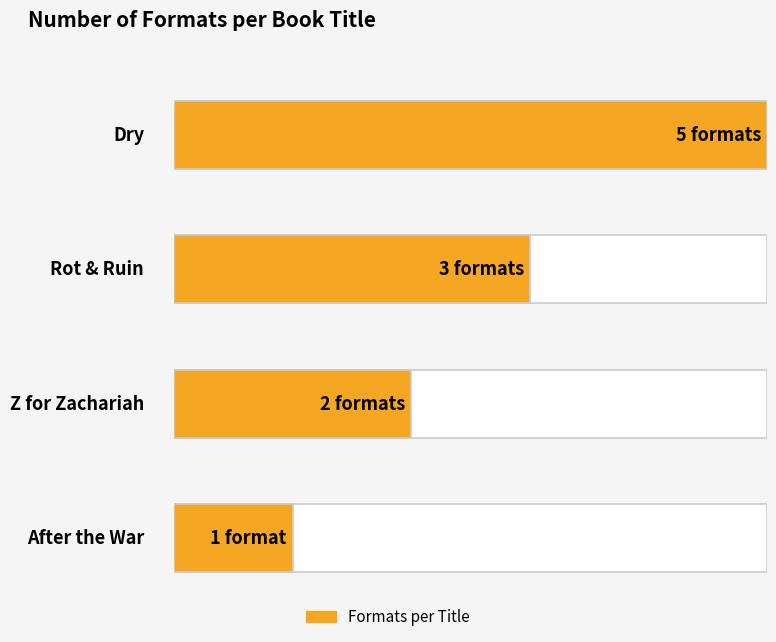

List the labels in order of value, largest first.

Dry, Rot & Ruin, Z for Zachariah, After the War